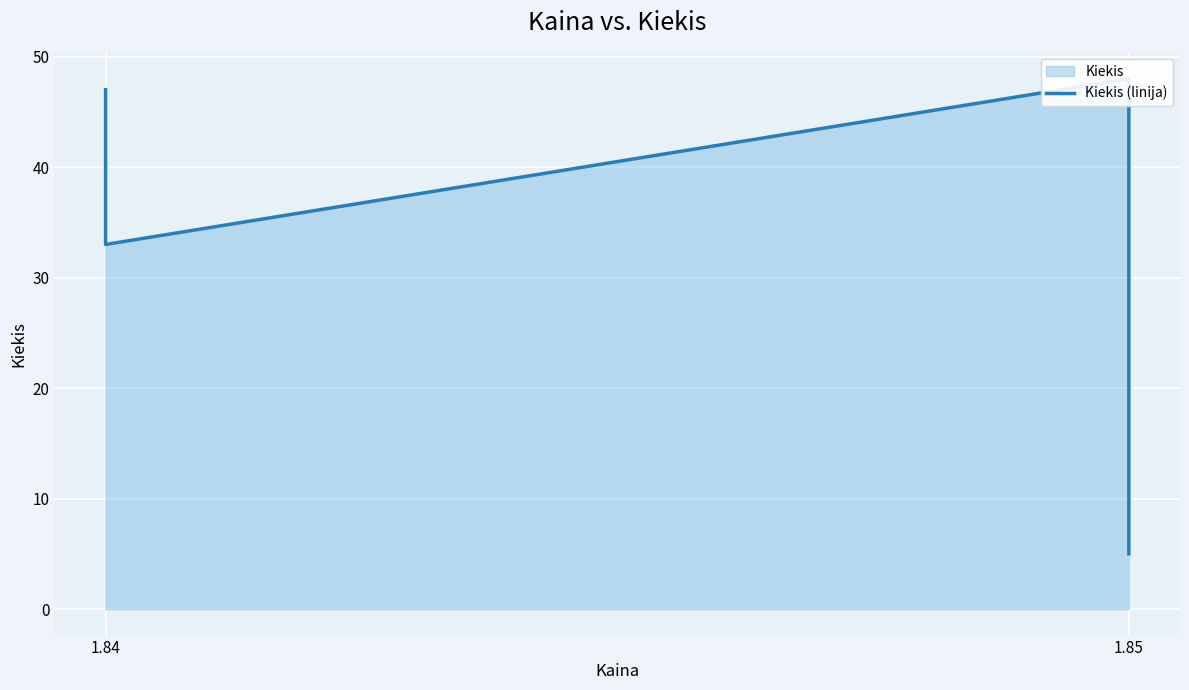

What is the ratio of the value at 1.84 to the value at 1.85?

9.4